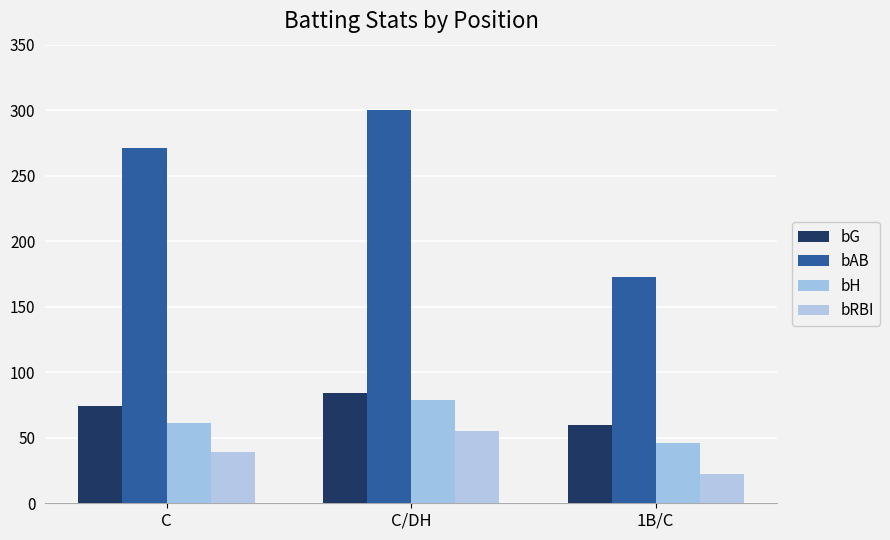

Is it true that bH equals 46 at 1B/C?

True